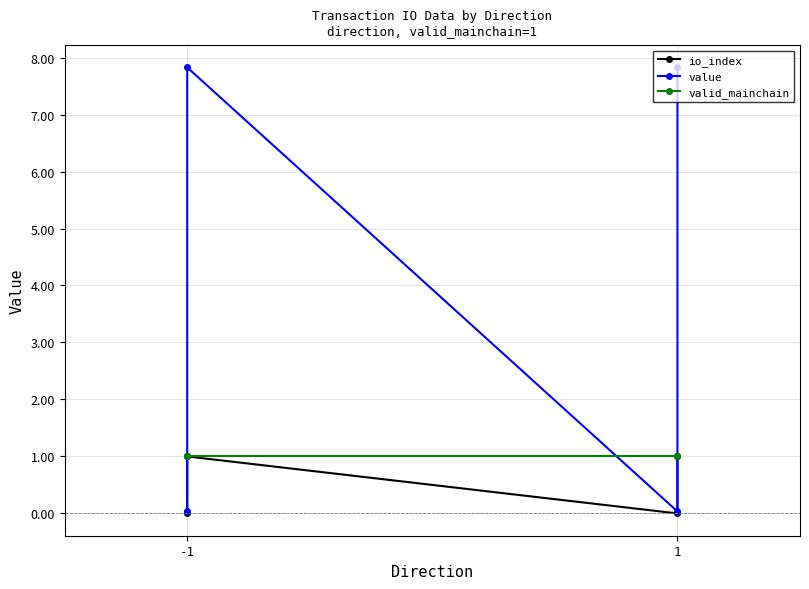

Reading left to right, list all the values displayed in this chart.

io_index: 0.0	1.0	0.0	1.0
value: 0.0	7.8	0.0	7.8
valid_mainchain: 1.0	1.0	1.0	1.0